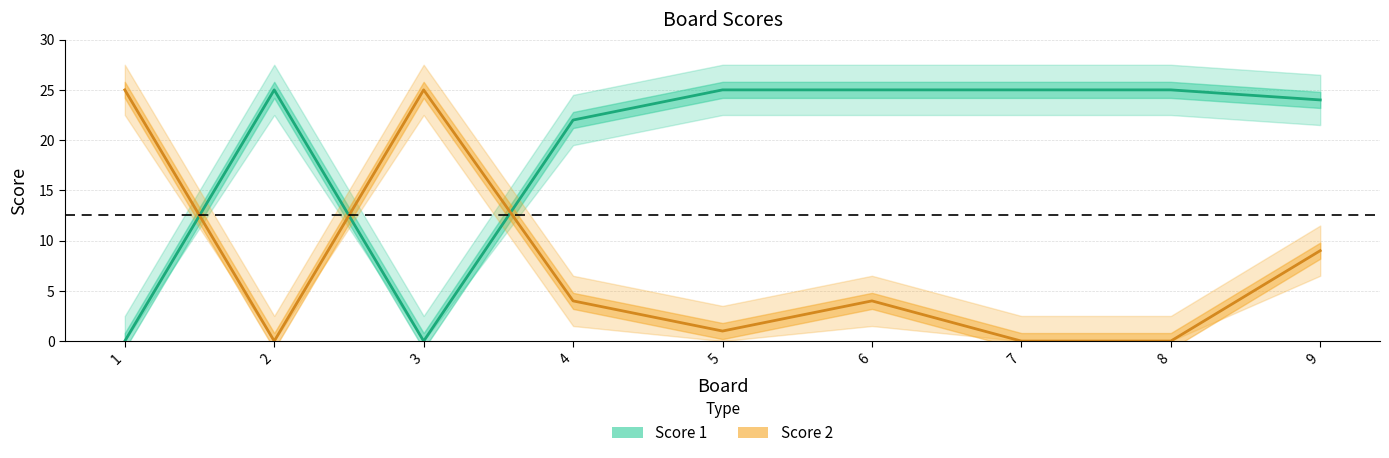

Is it true that Score 2 equals 42 at 1?

False